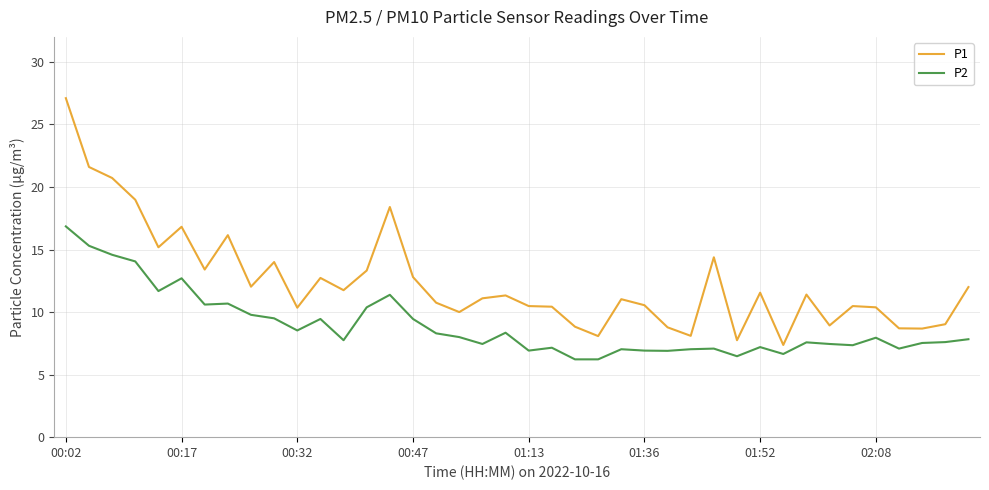

What are all the series names shown in the legend?

P1, P2